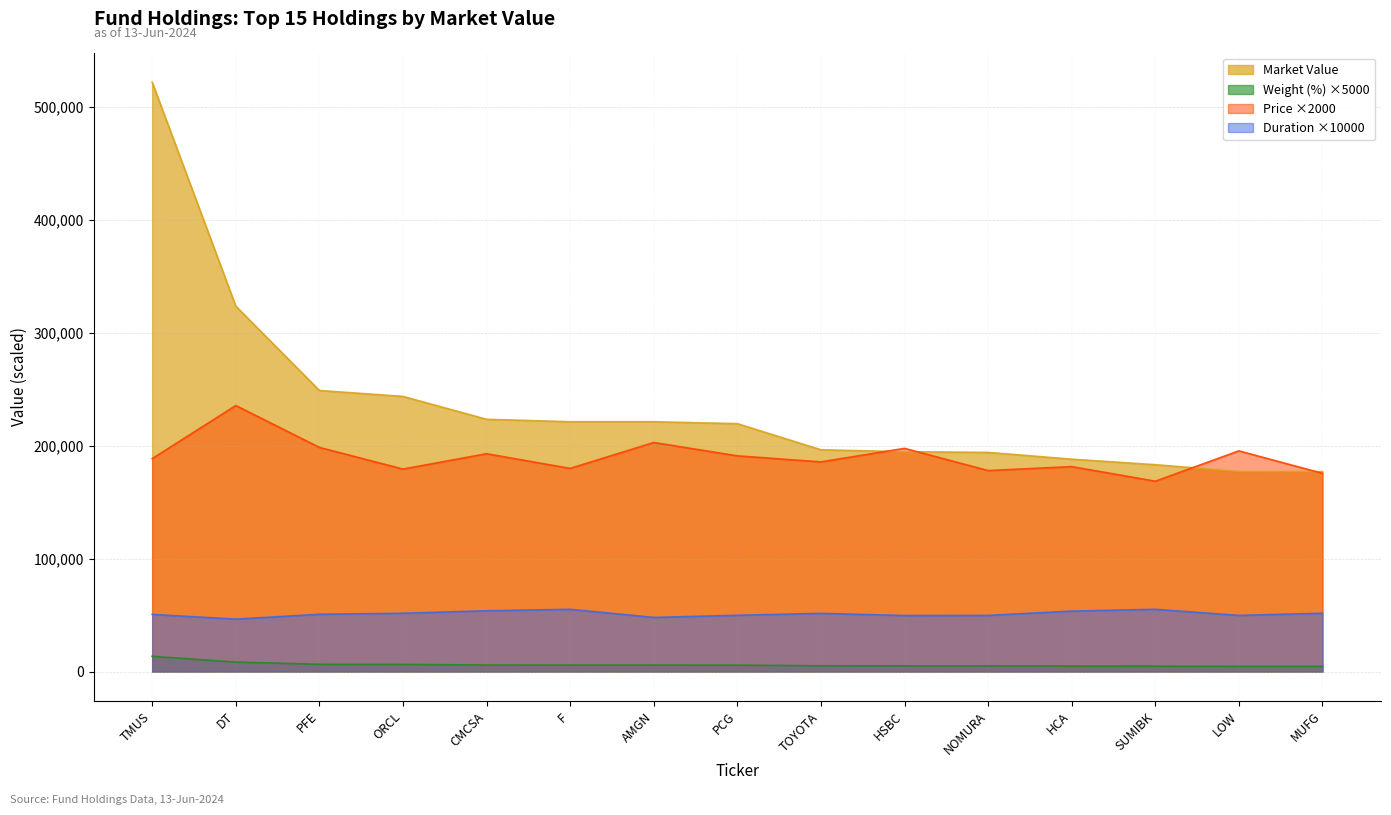

What is the maximum value for Market Value?

521674.7